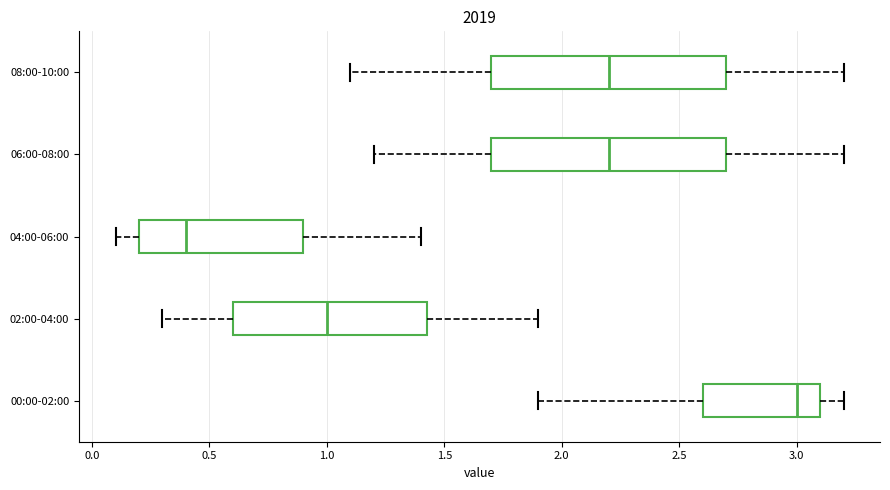

Where does the left whisker of the box for 08:00-10:00 end on the x-axis? The values are not printed on the chart, so give them approximately, as read against the axis.

1.10